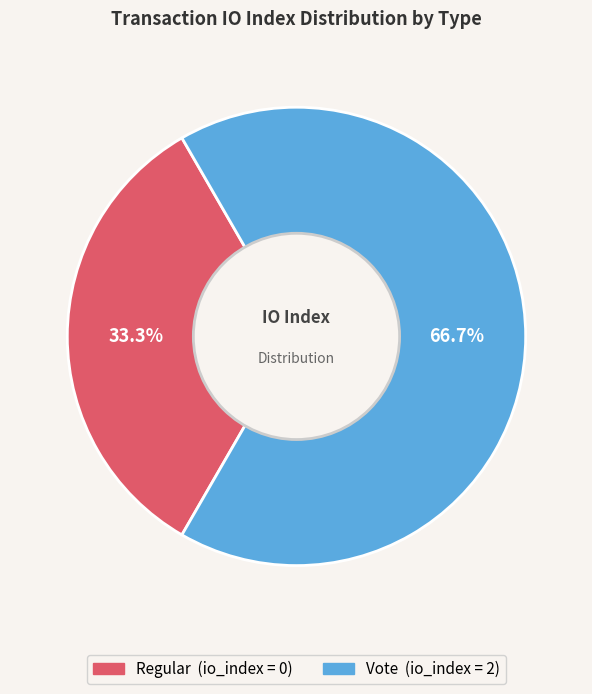

Is there a majority slice in this chart?

Yes